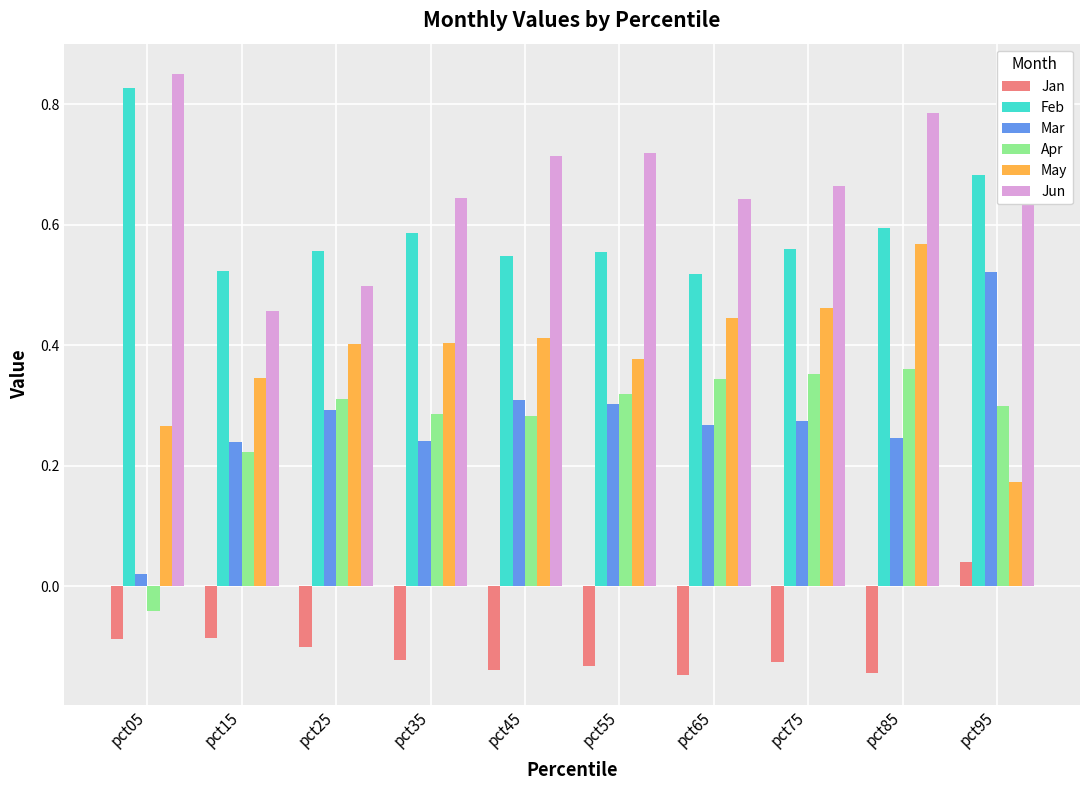

Is it true that May equals 0.5 at pct75?

True